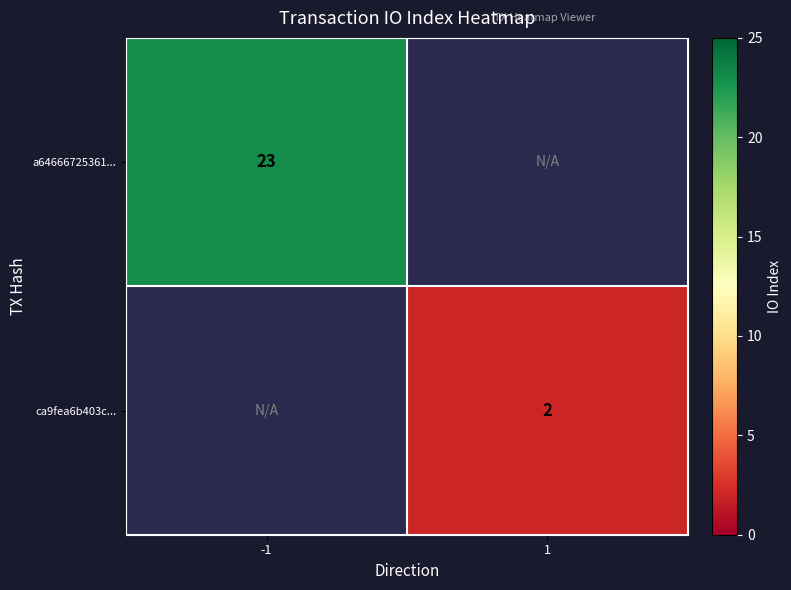

The value of ca9fea6b403c... at 1 is 1. True or false?

False